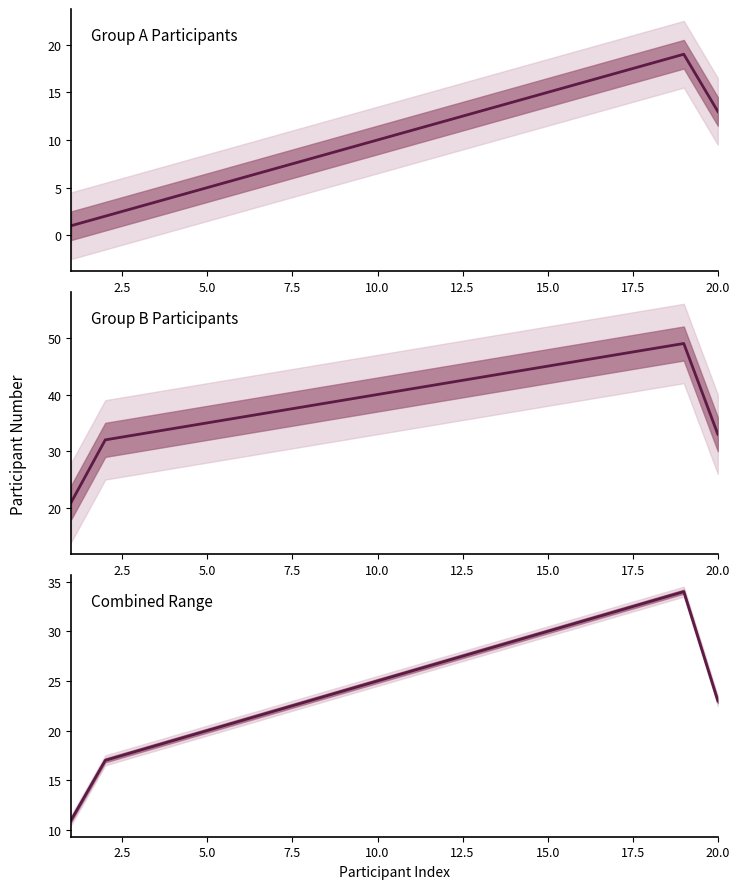

Reading right to left, transcribe all the data shown in this chart.

23	34	33	32	31	30	29	28	27	26	25	24	23	22	21	20	19	18	17	11